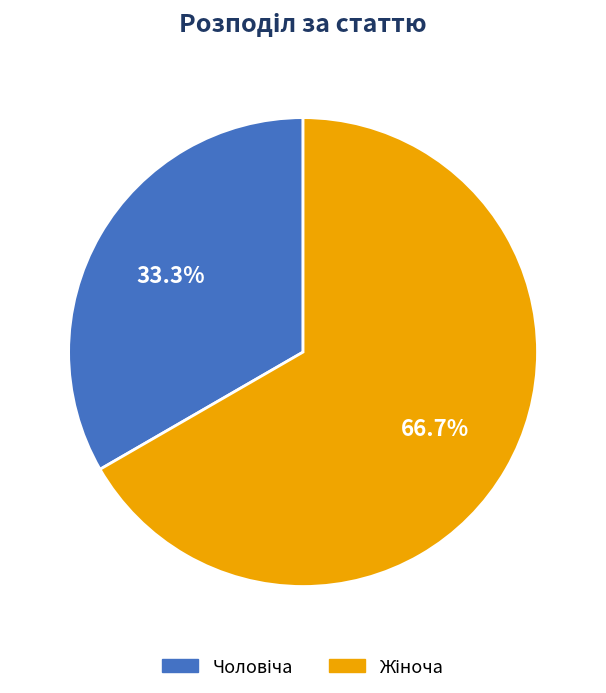

Is there a majority slice in this chart?

Yes